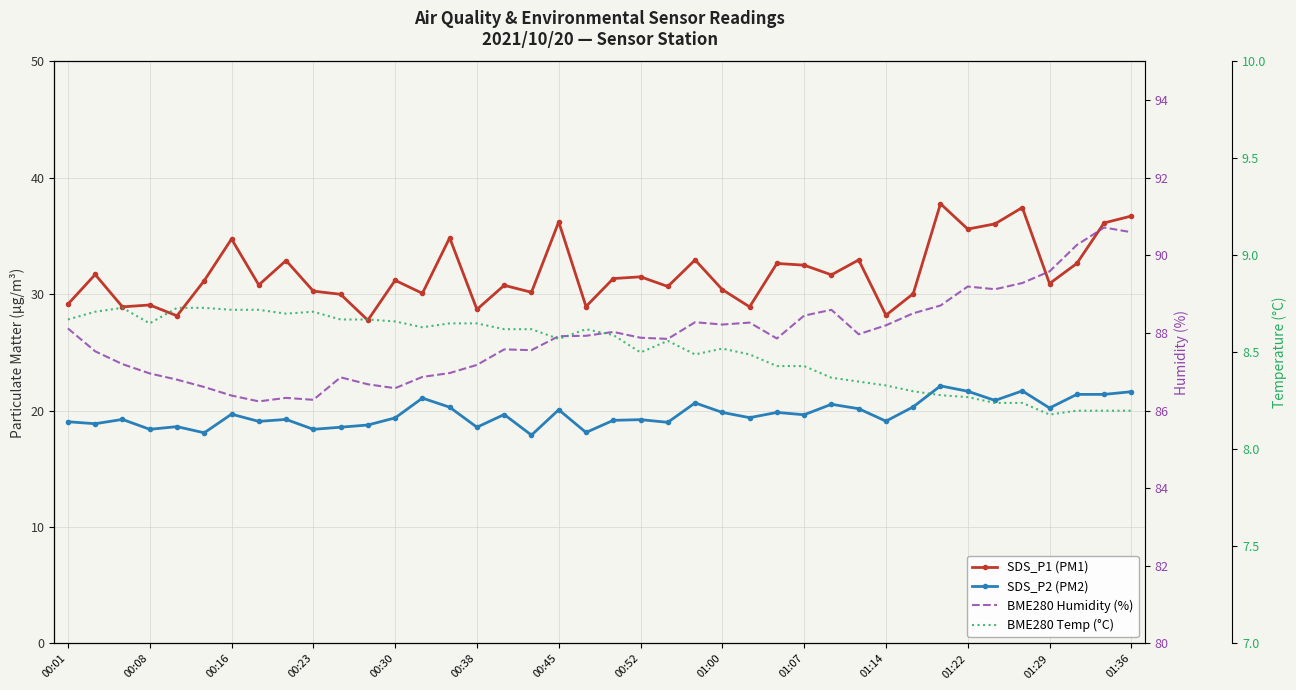

What is the approximate value of SDS_P1 (PM1) at 17?

30.2